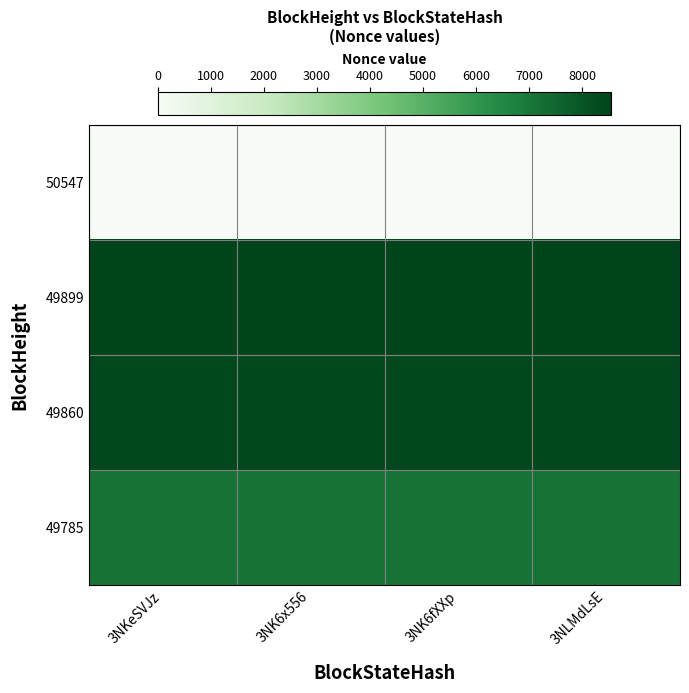

Which series has the largest total across all categories?

49899